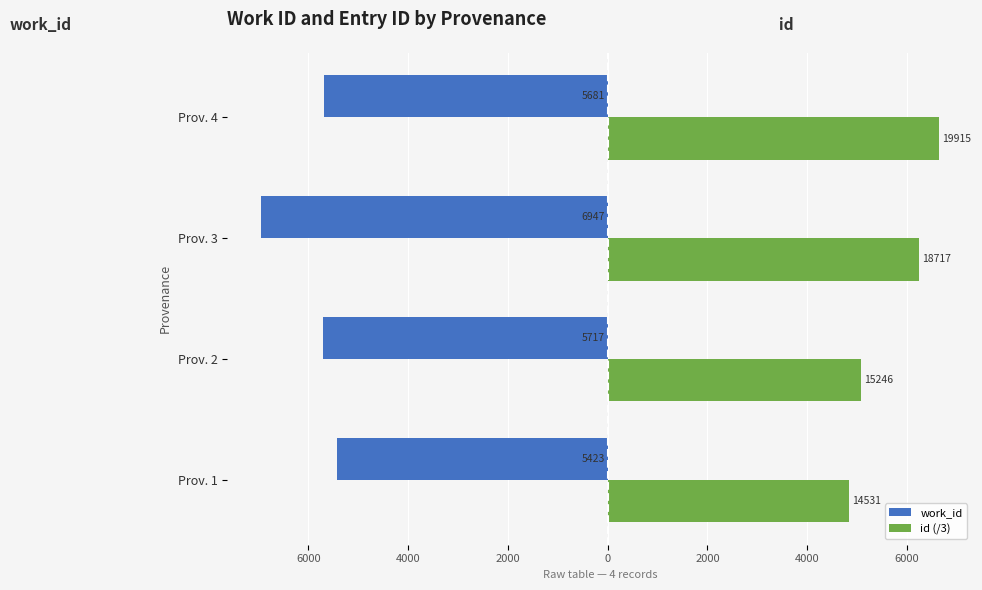

List the series in order of their overall mean, lowest first.

work_id, id (/3)